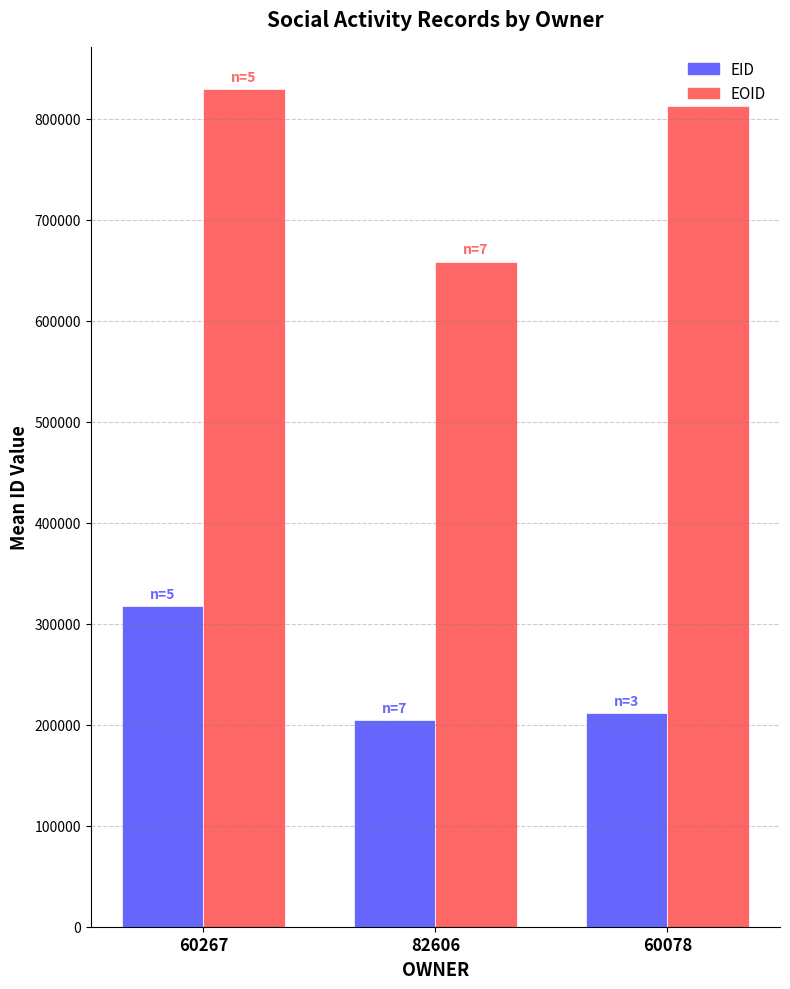

Rank the categories by EID value from highest to lowest.

60267, 60078, 82606